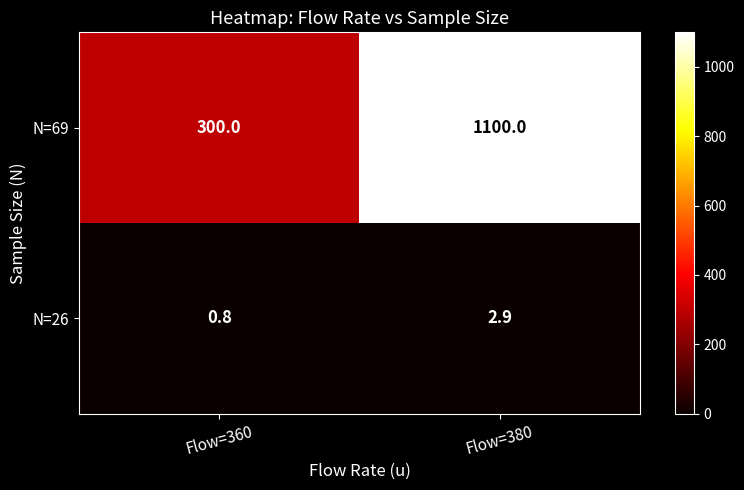

At Flow=360, list the series in order from smallest to largest.

N=26, N=69